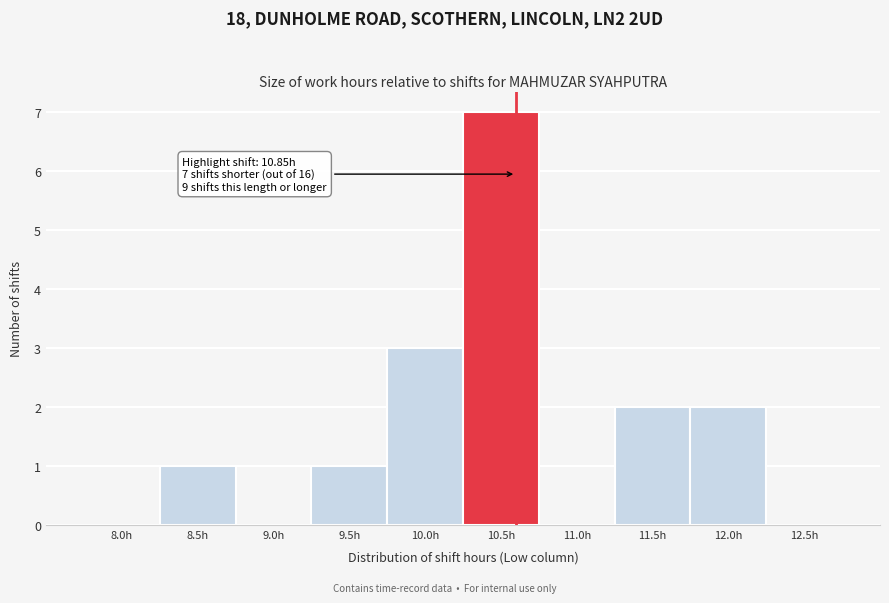

Reading left to right, transcribe all the data shown in this chart.

8.0h=0	8.5h=1	9.0h=0	9.5h=1	10.0h=3	10.5h=7	11.0h=0	11.5h=2	12.0h=2	12.5h=0